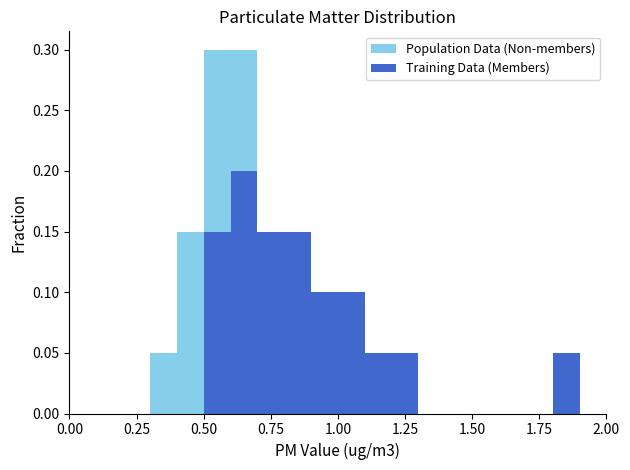

What is the label of the 14th bar from the left?

13